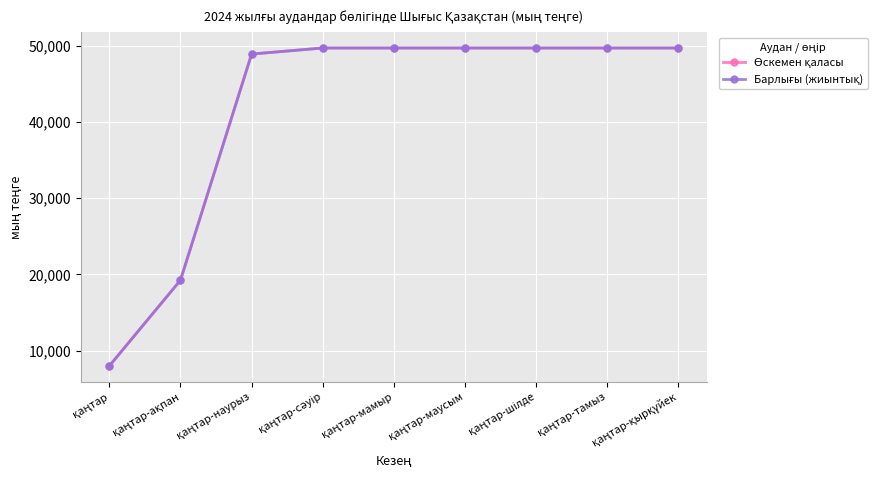

Does the chart have visible grid lines?

Yes